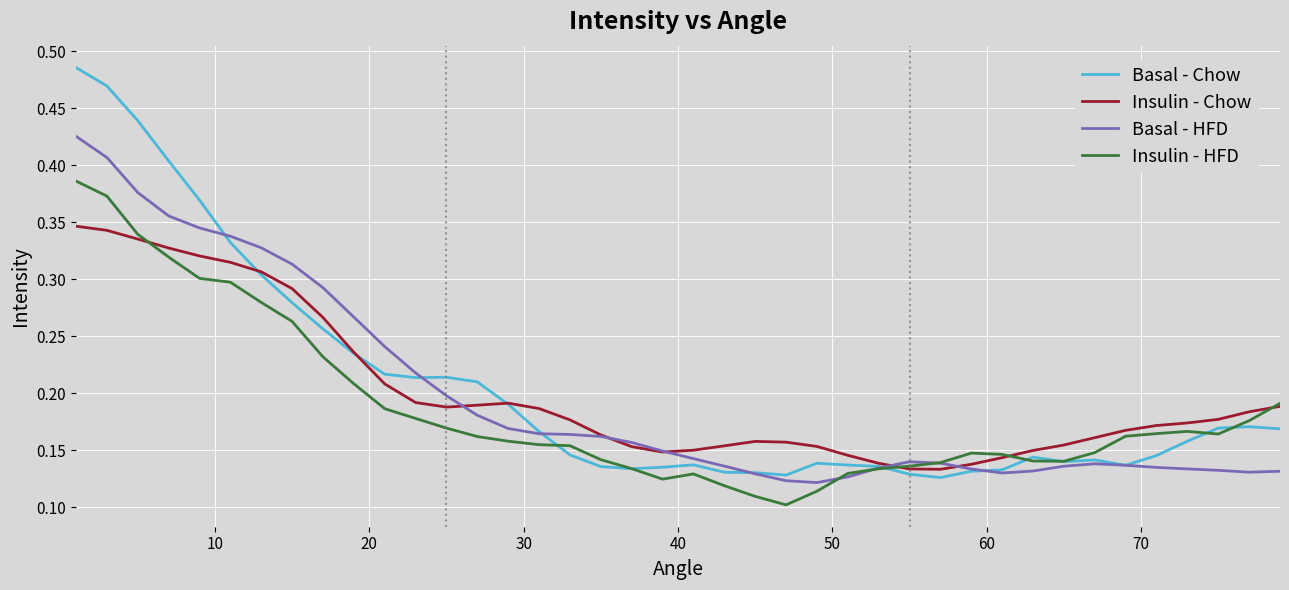

Which series has the widest spread of values?

Basal - Chow